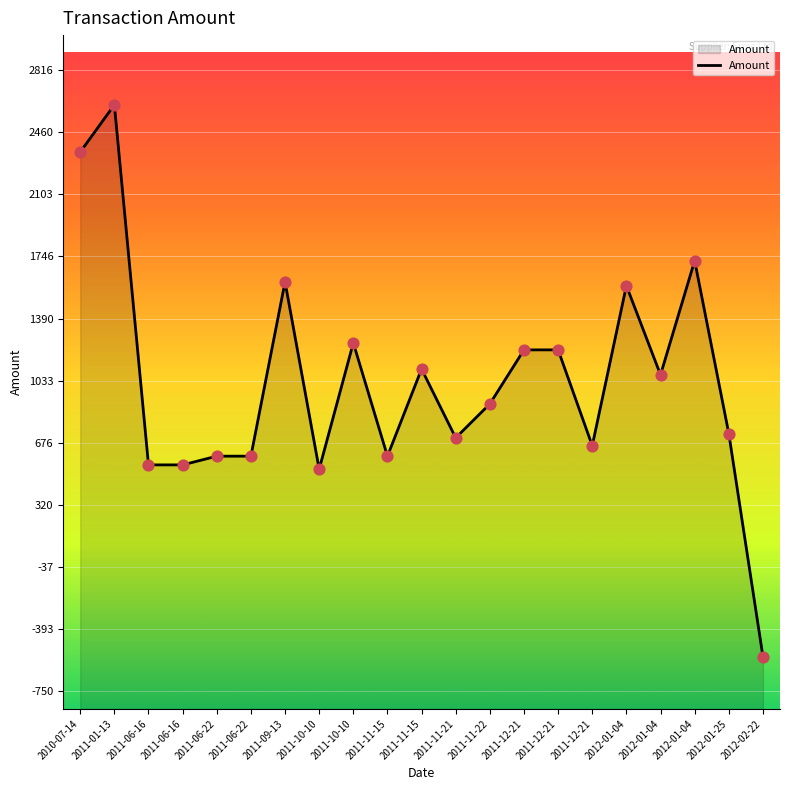

Which has a higher value, 2012-02-22 or 2011-06-16?

2011-06-16